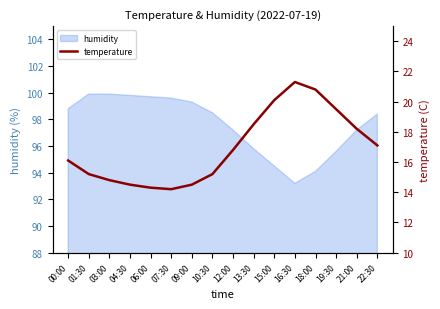

Where is the first local minimum?

07:30